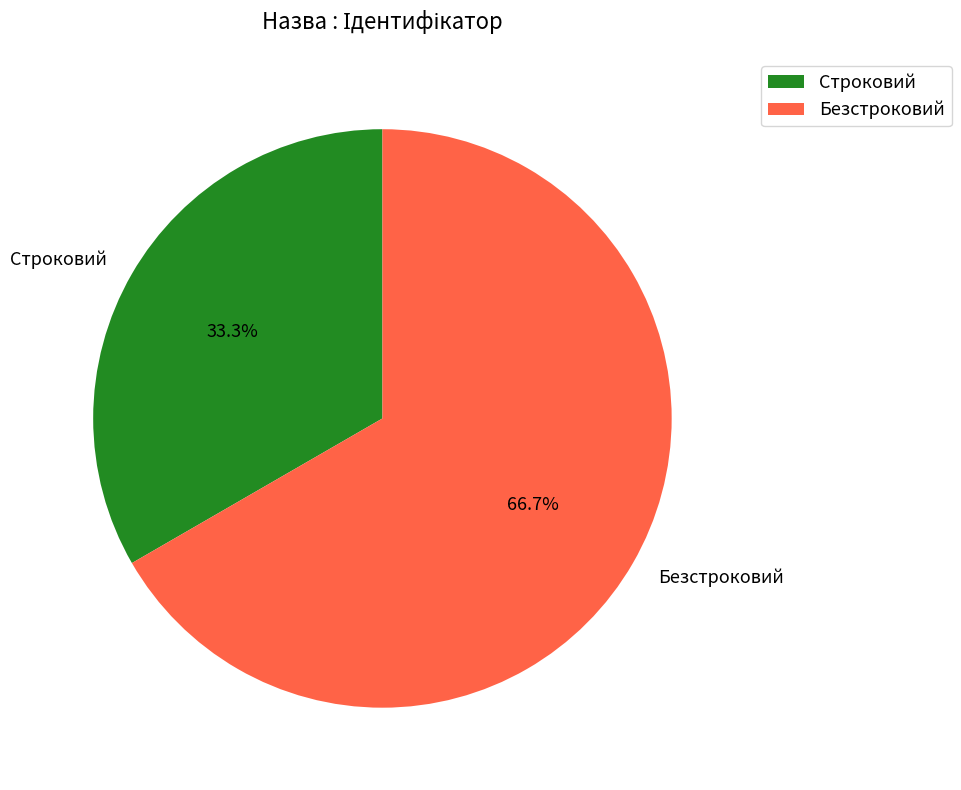

The Безстроковий slice represents 75% of the pie. True or false?

False